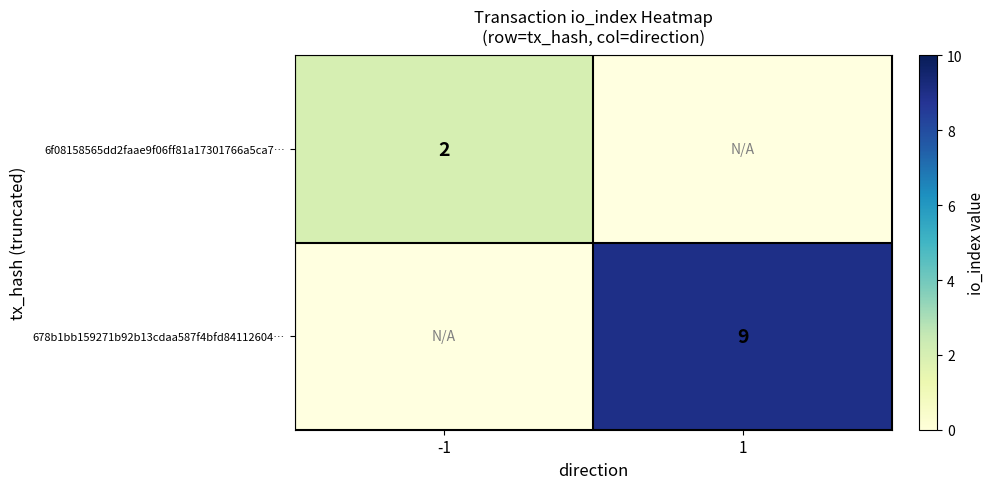

True or false: 6f08158565dd2faae9f06ff81a17301766a5ca7… has a value of 3 at -1.

False